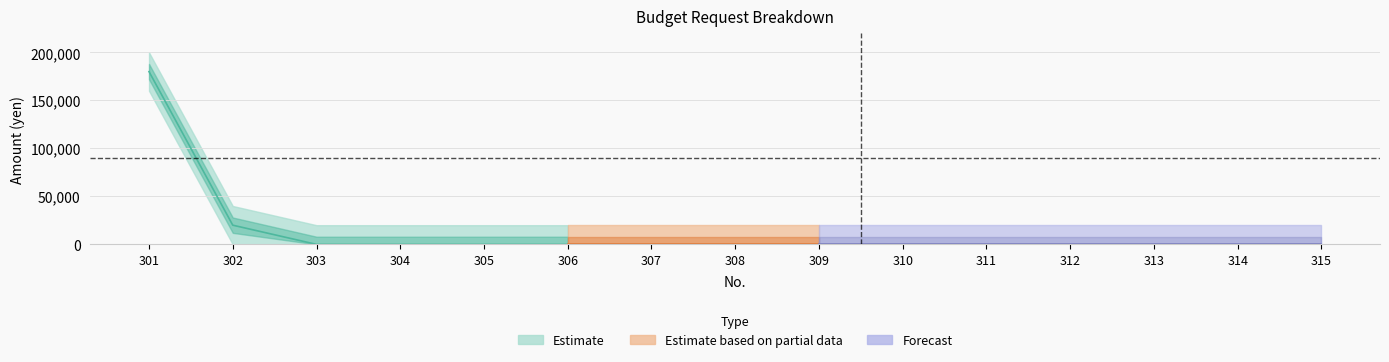

Reading left to right, transcribe all the data shown in this chart.

small_values: 301=180000	302=20000	303=0	304=0	305=0	306=0	307=0	308=0	309=0	310=0	311=0	312=0	313=0	314=0	315=0
upper_estimate: 301=180000	302=20000	303=0	304=0	305=0	306=0	307=0	308=0	309=0	310=0	311=0	312=0	313=0	314=0	315=0
lower_estimate: 301=160000	302=10000	303=0	304=0	305=0	306=0	307=0	308=0	309=0	310=0	311=0	312=0	313=0	314=0	315=0